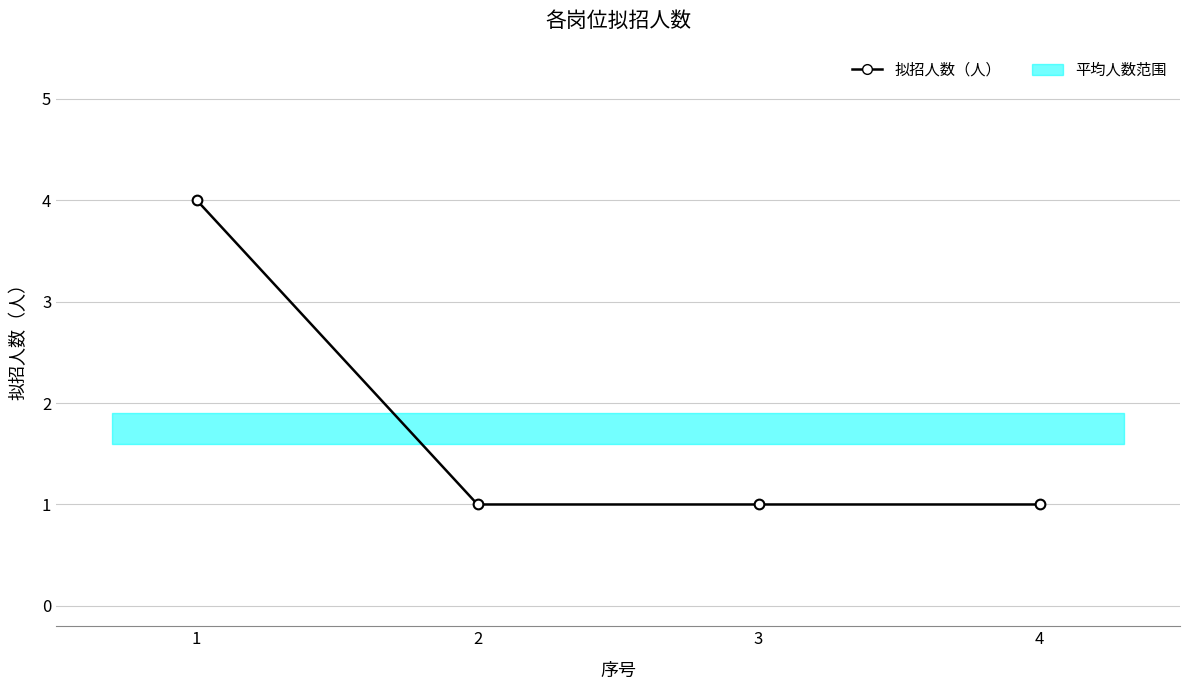

What is the change in value from 1 to 4?

-3